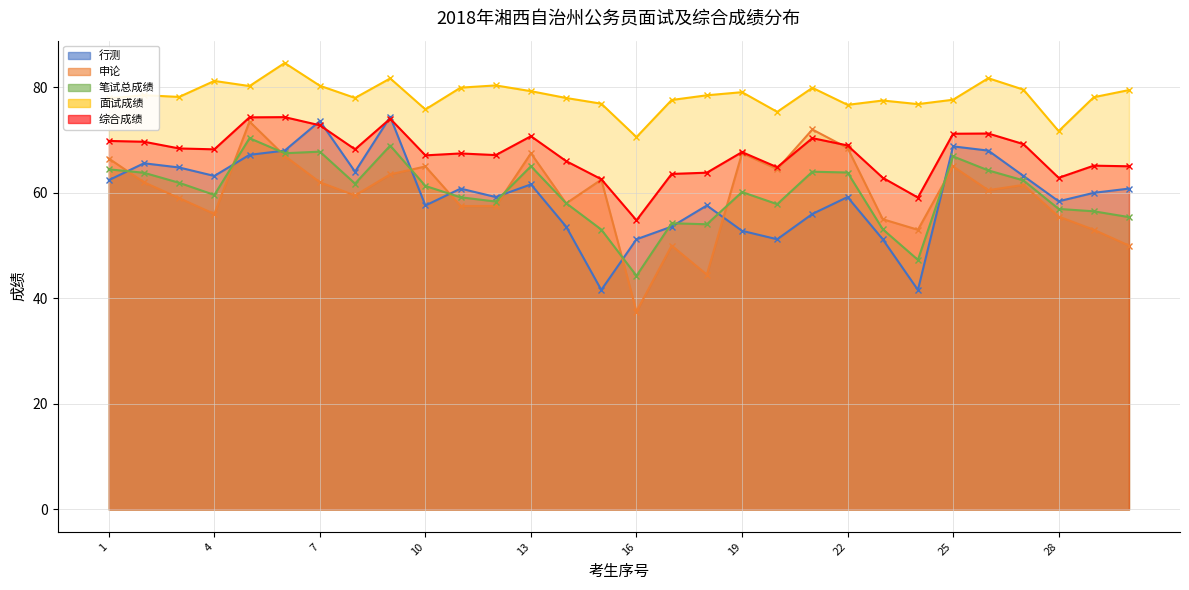

Which label corresponds to the largest value in the chart?

6